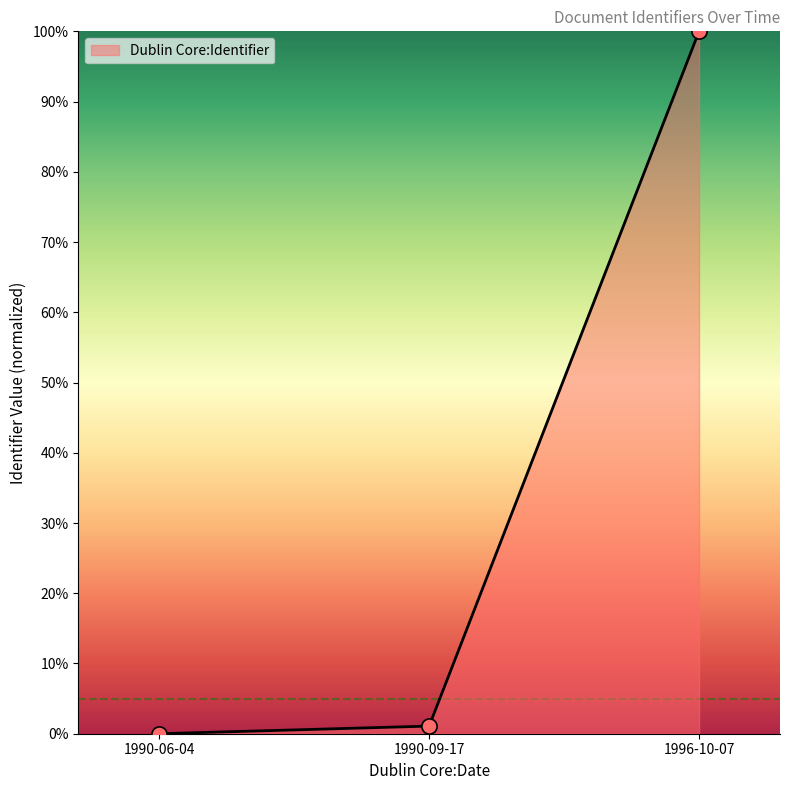

Which has a higher value, 1990-09-17 or 1990-06-04?

1990-09-17